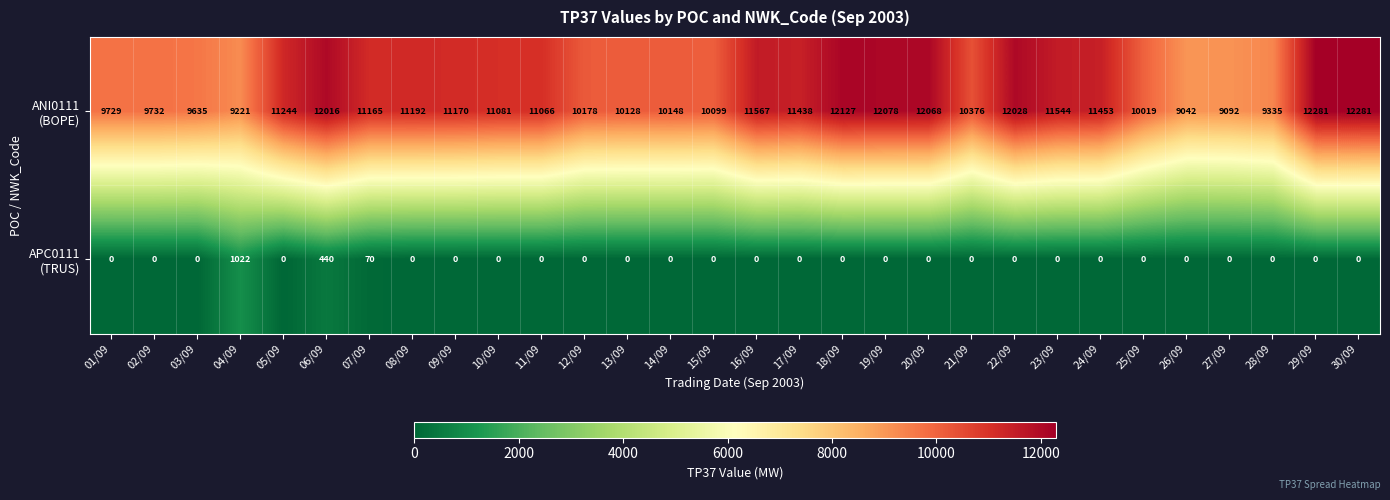

How many data points does each series have?

30